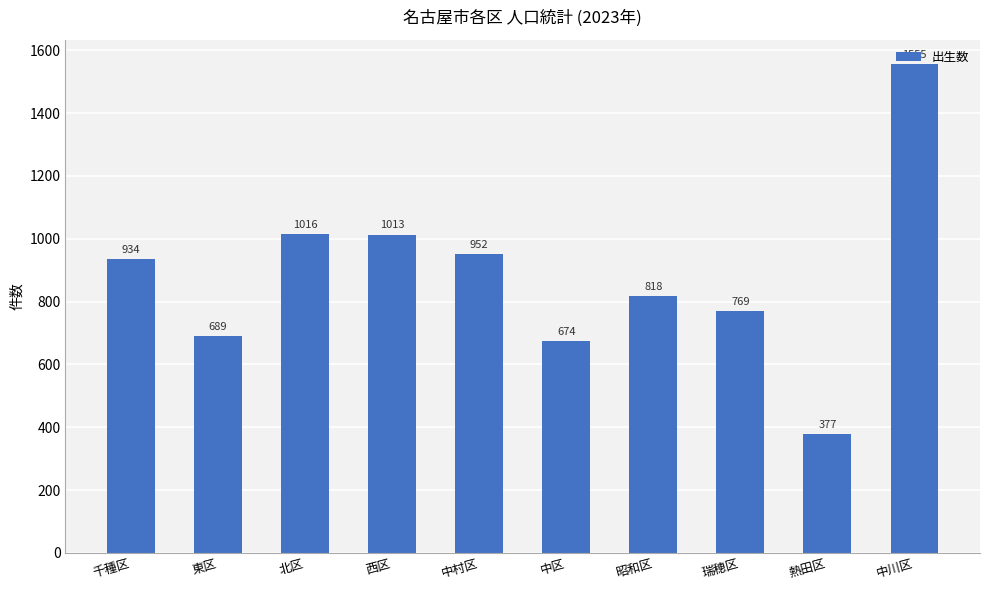

What is the ratio of the value at 中川区 to the value at 中区?

2.3